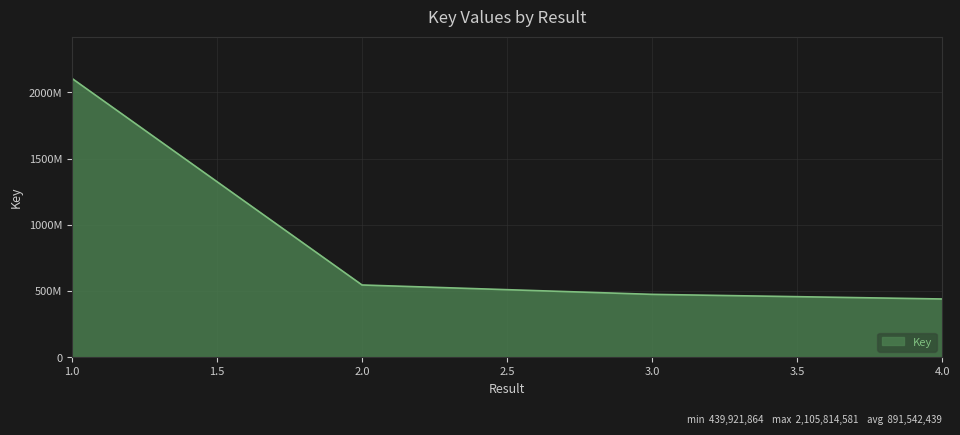

Where is the data nearest to the value 1272868222?

2